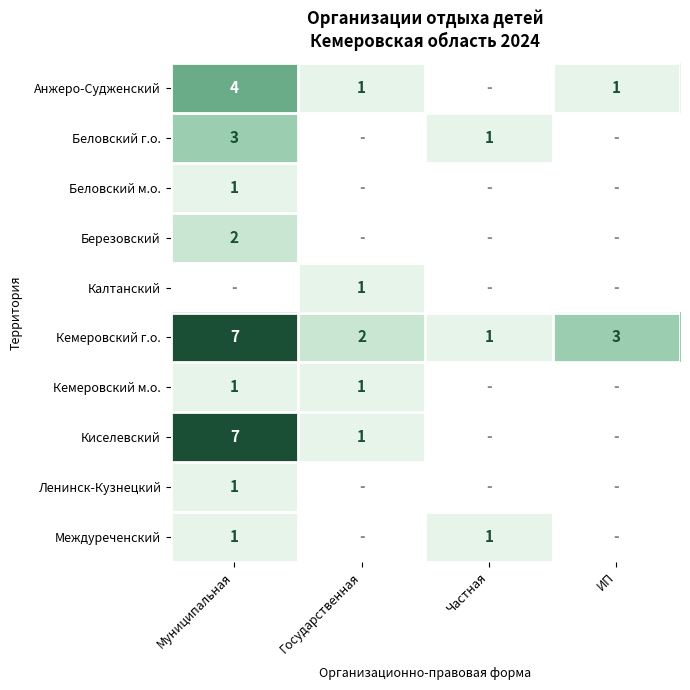

At which category does the chart reach its minimum across all series?

Частная